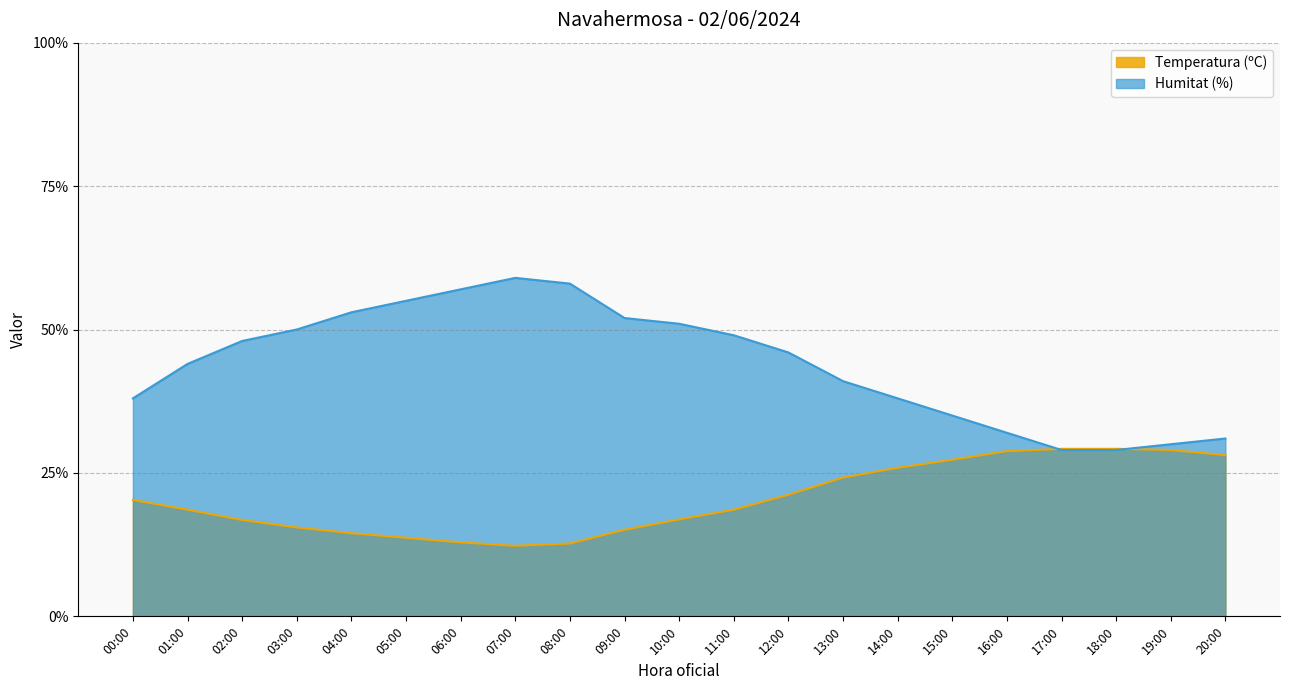

Which series has the largest range (max minus min)?

Humitat (%)